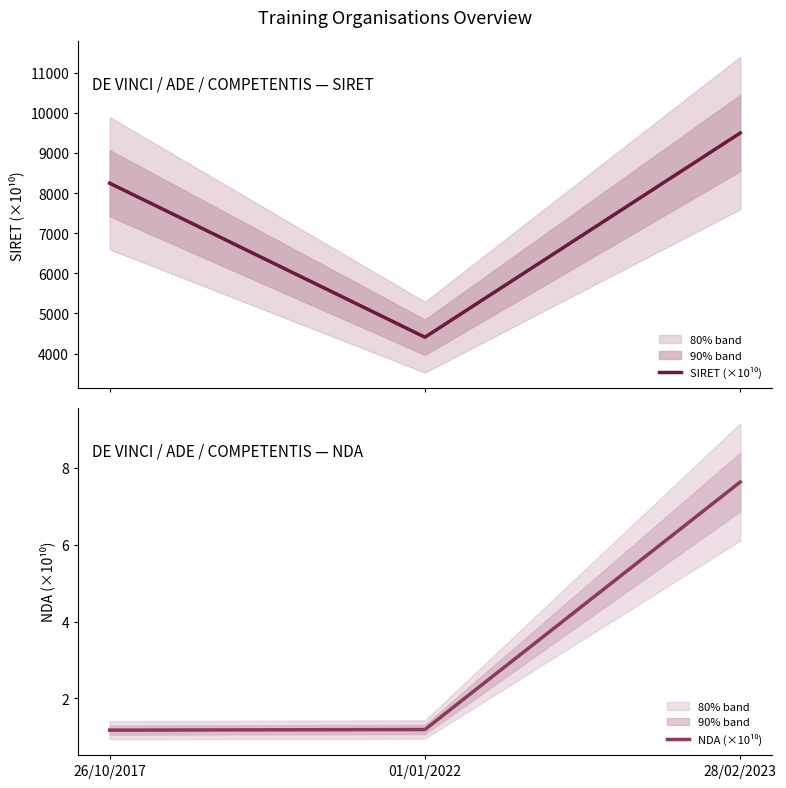

What is the sum of the SIRET (×10¹⁰) values at 28/02/2023 and 26/10/2017?

17740.4